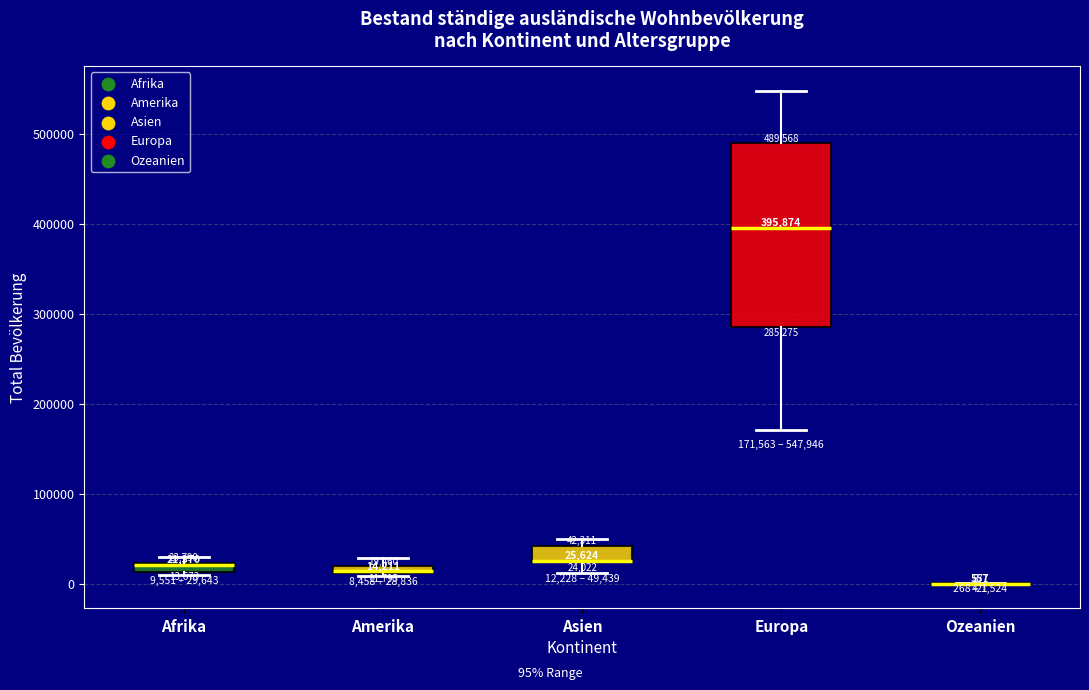

Comparing the boxes themselves (not the whiskers), which one is the tallest?

Europa